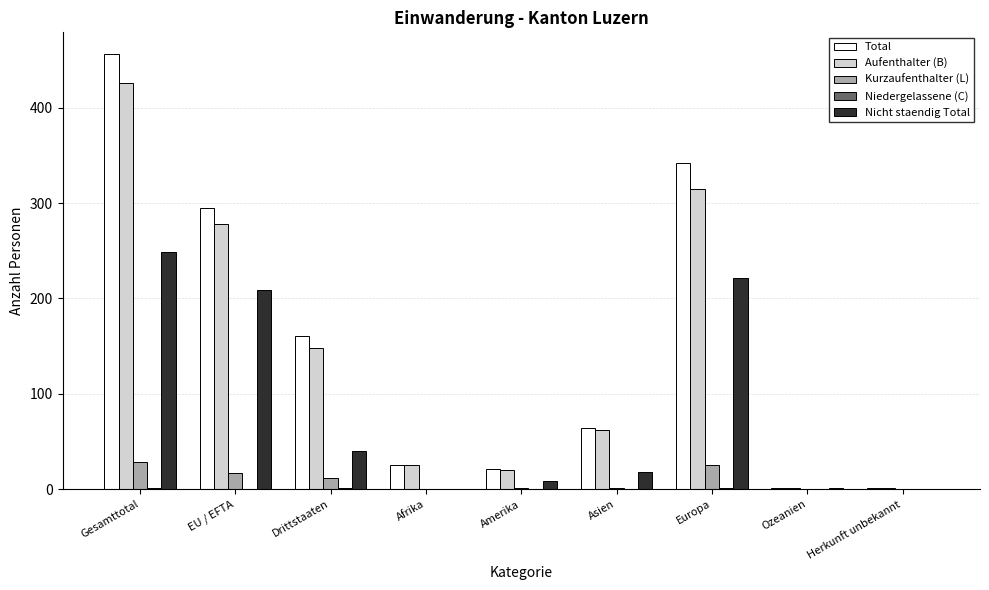

Are the bars horizontal?

No